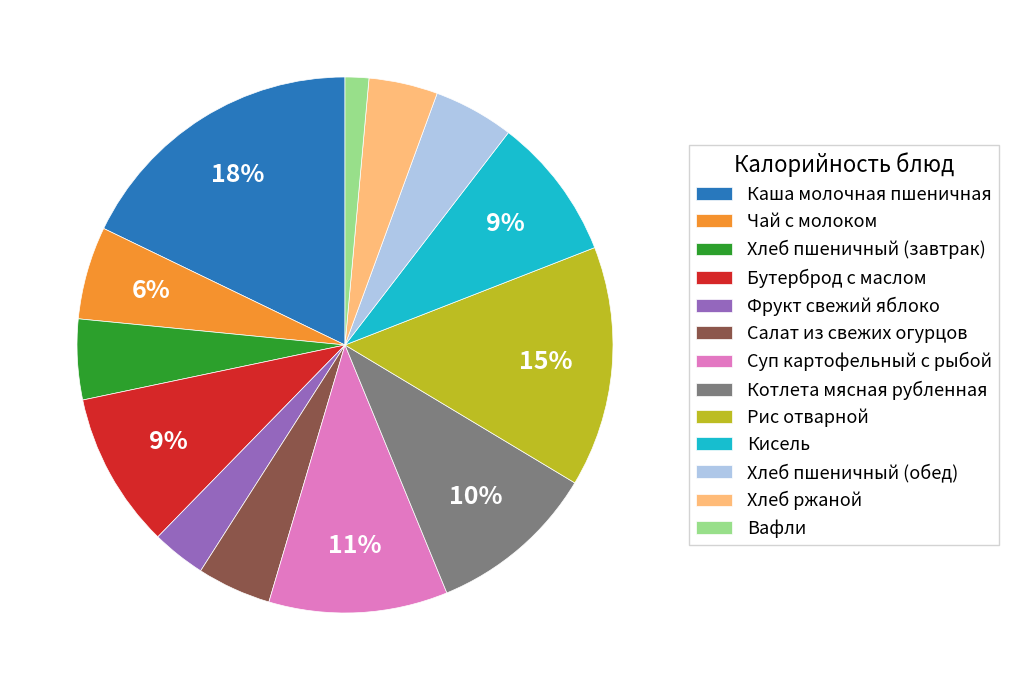

Count the number of slices in the pie.

13